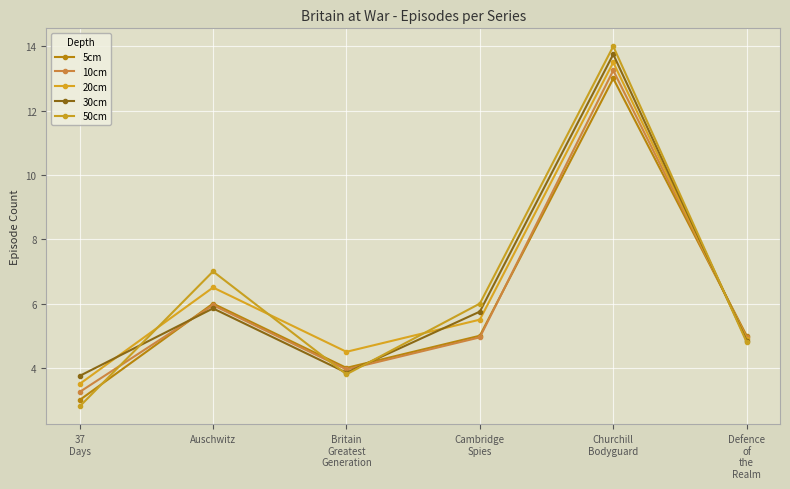

At Auschwitz, list the series in order from largest to smallest.

50cm, 20cm, 5cm, 10cm, 30cm